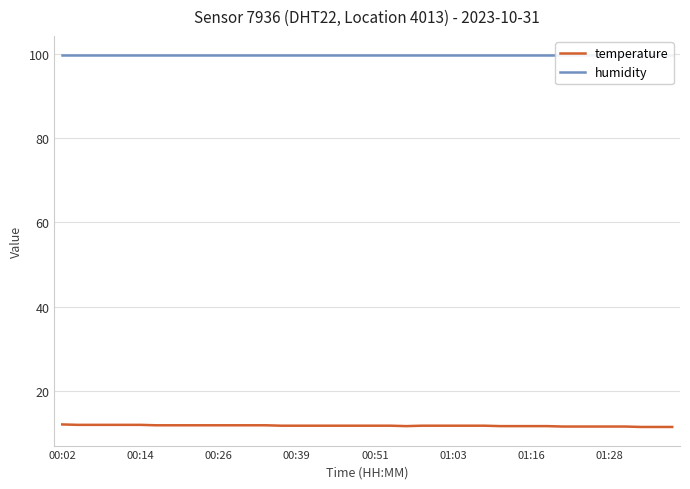

How many series are shown in this chart?

2